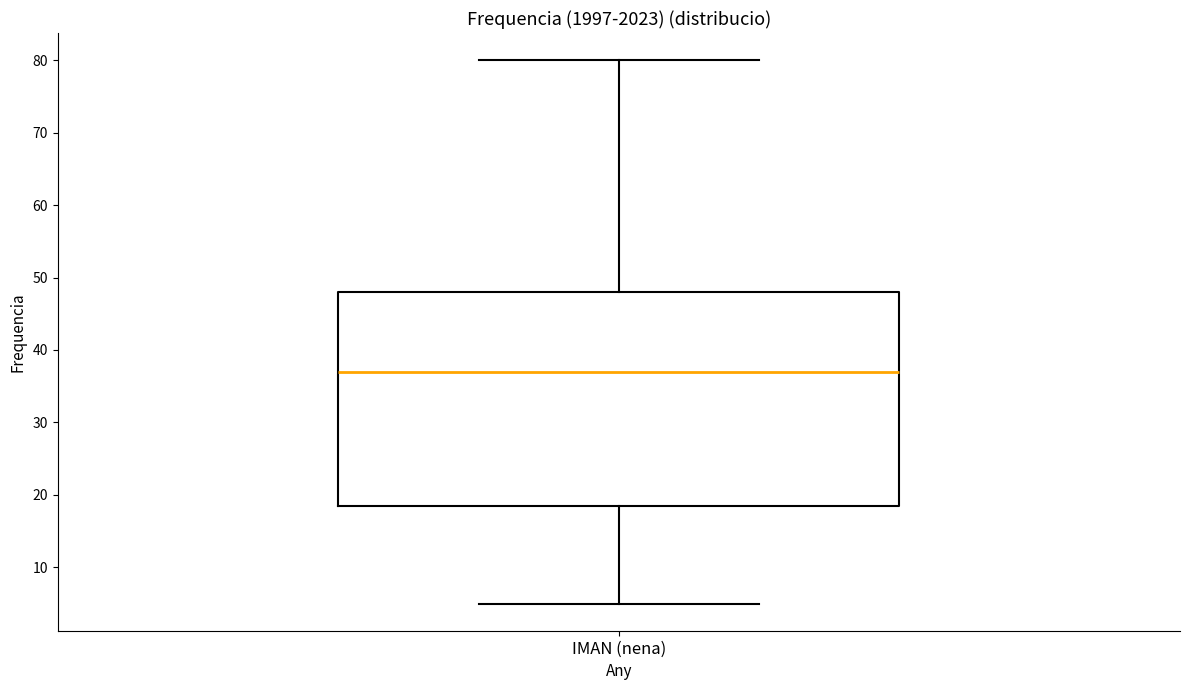

Transcribe this box plot: give where the median line is, the range the box spans, and where the two whiskers end, as read against the y-axis. The values are not printed on the chart, so give them approximately, as read against the axis.

median 37, box 19 to 48, whiskers 5 to 80